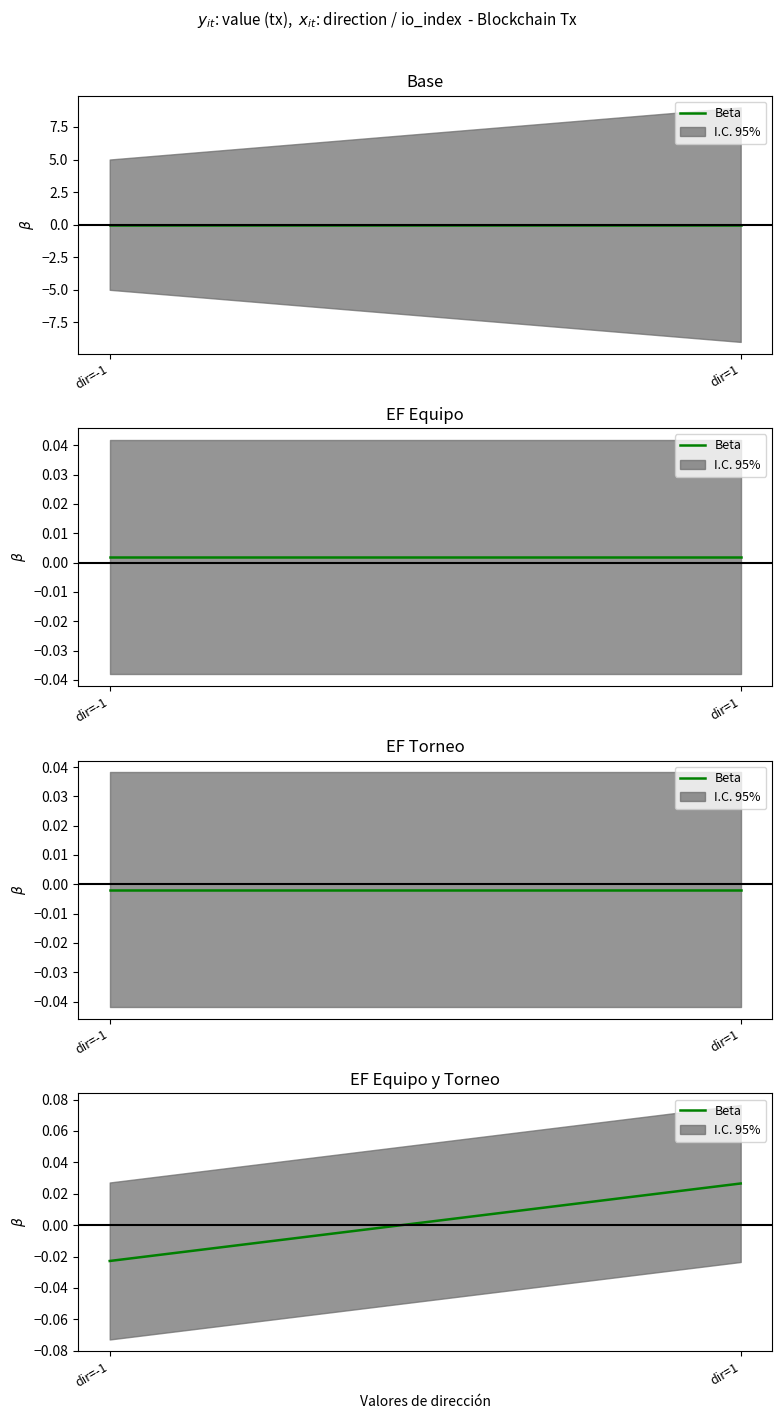

Where does the data first go above 0?

dir=1